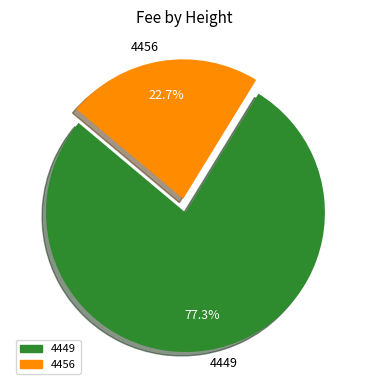

Approximately how many times larger is the value at 4456 compared to 4449?

0.3